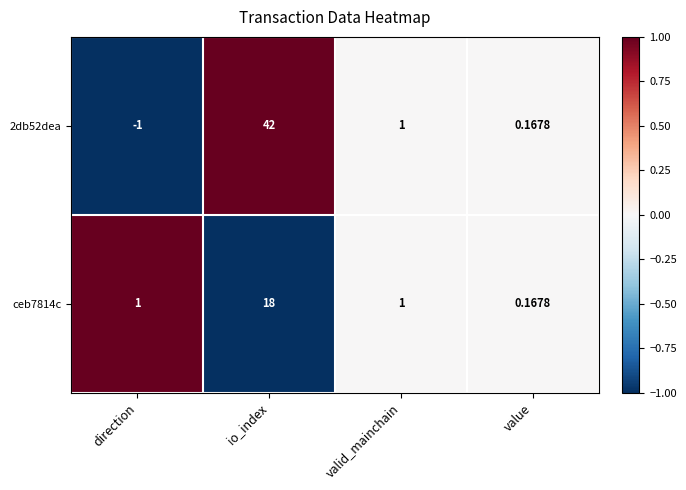

Which category has the highest value across all series?

io_index